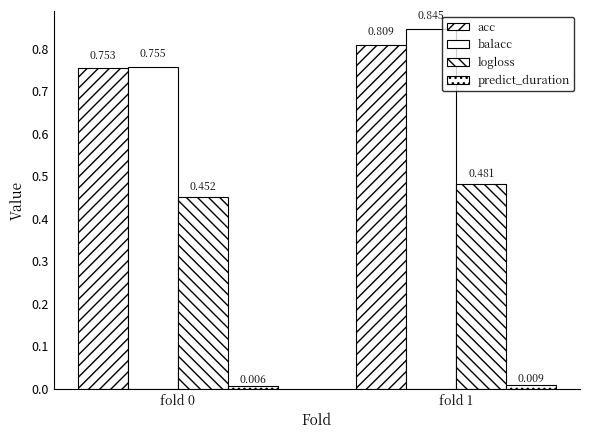

Which series has the largest range (max minus min)?

balacc